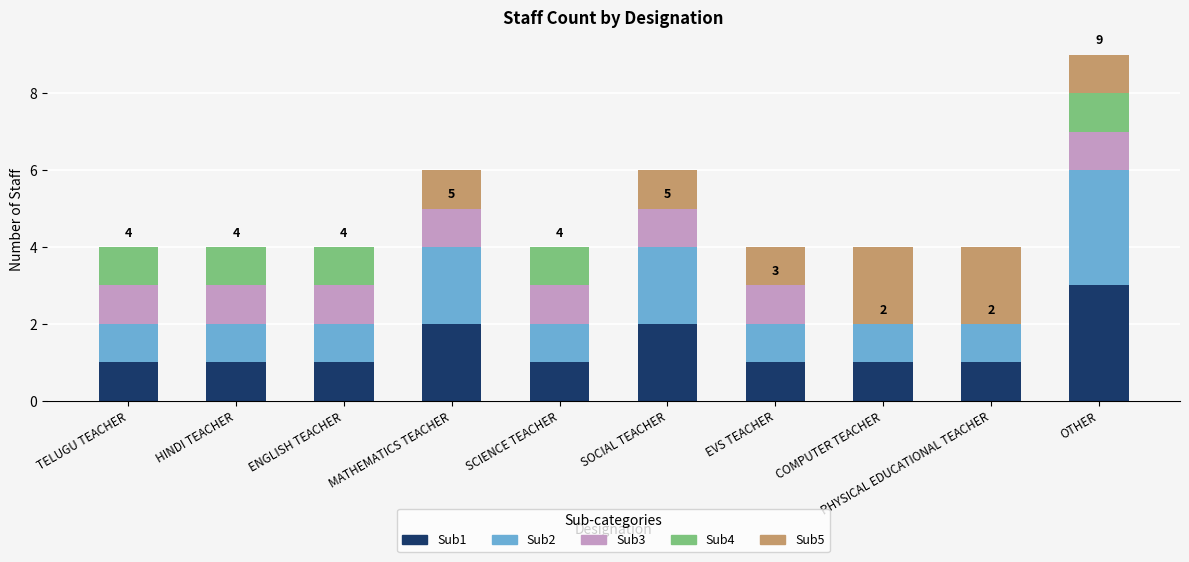

At which category is the sum across all series the highest?

OTHER